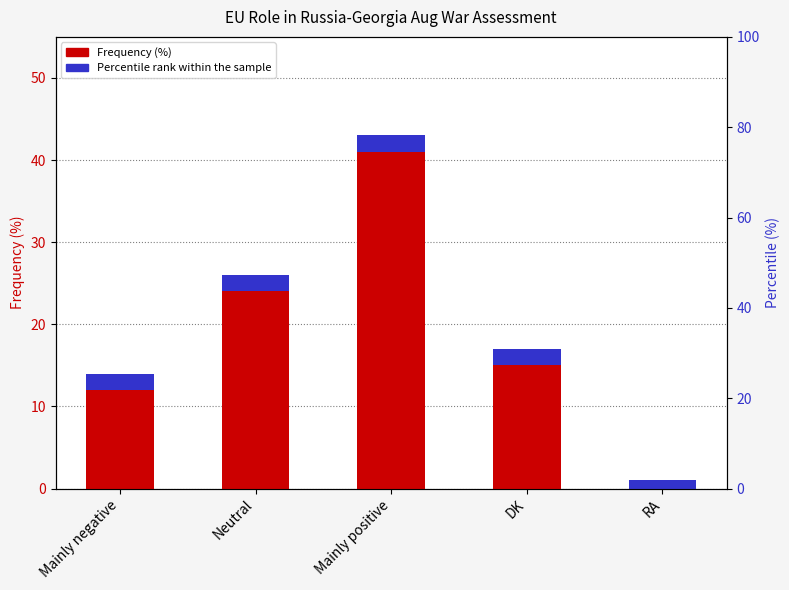

Is it true that the value at Mainly negative is 14?

True